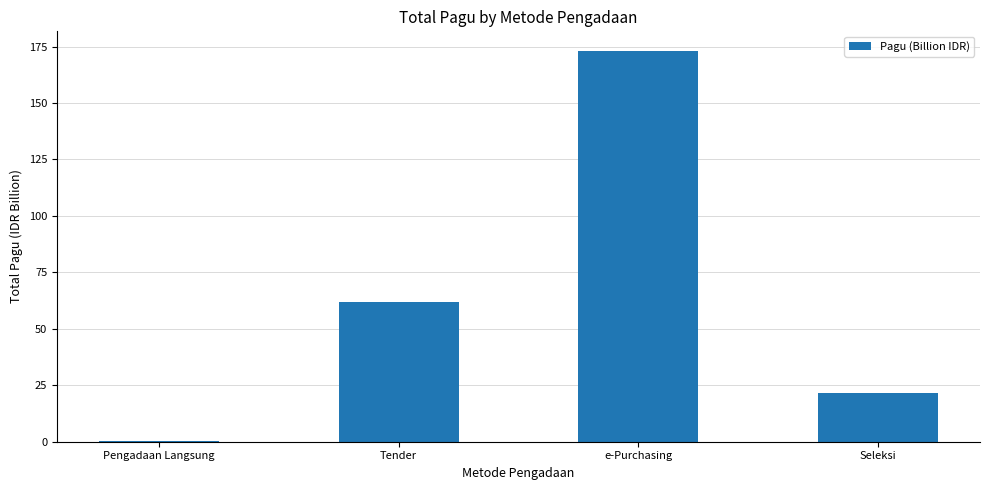

What is the difference between the values at Pengadaan Langsung and Seleksi?

21.4